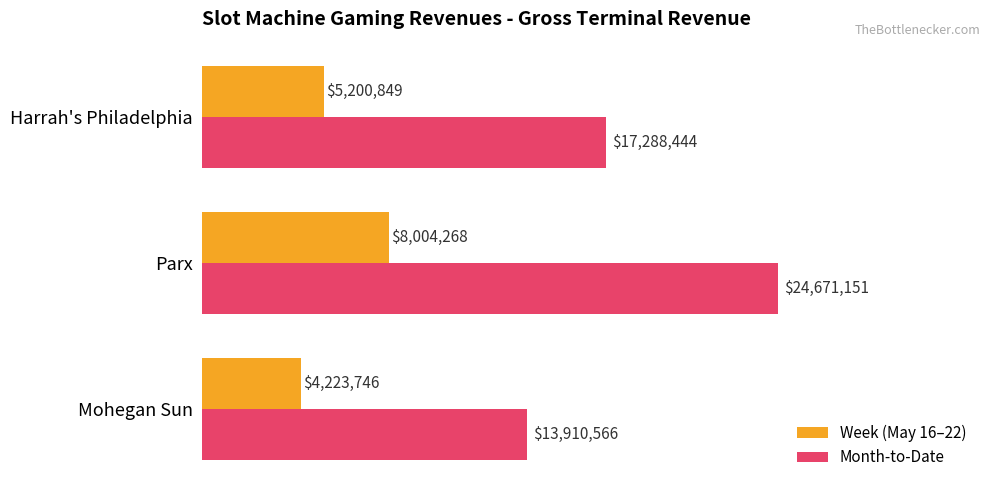

What is the difference between the maximum and minimum values in the Week (May 16–22) series?

3780522.6